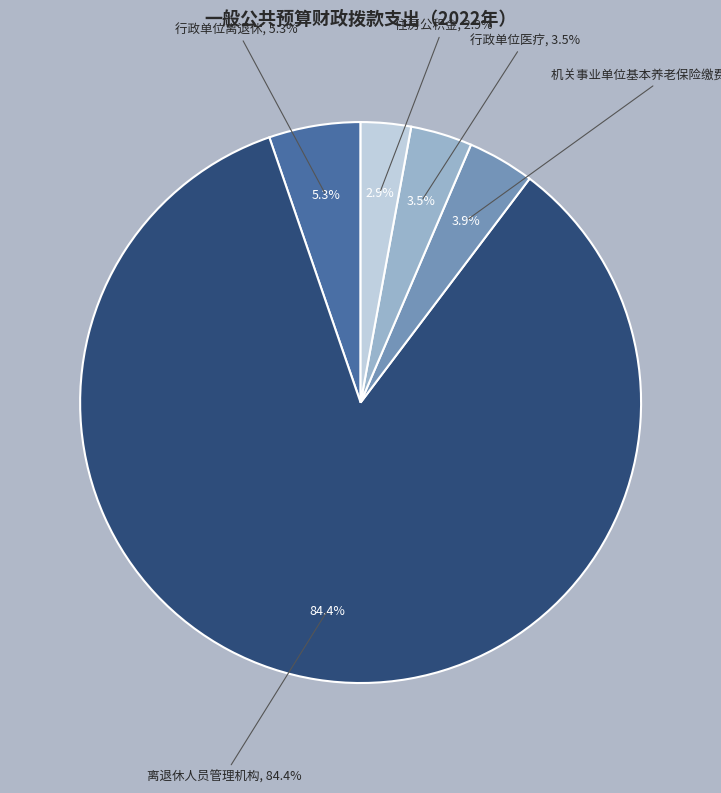

What portion of the pie excludes 住房公积金?

97.1%